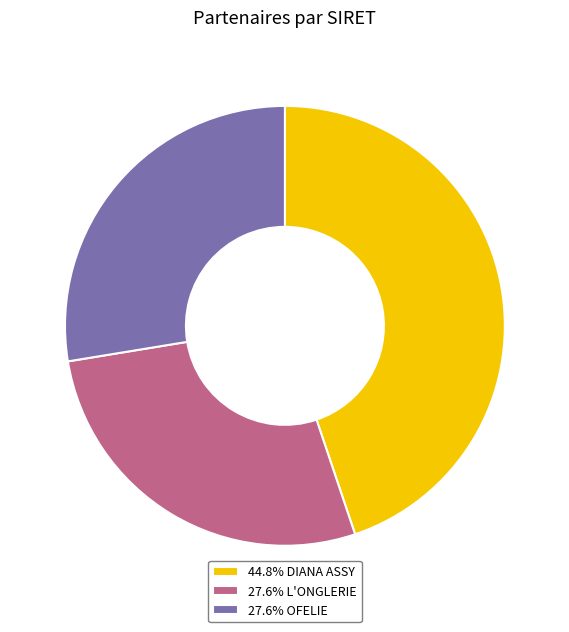

What is the ratio of the value at 27.6% OFELIE to the value at 27.6% L'ONGLERIE?

1.0